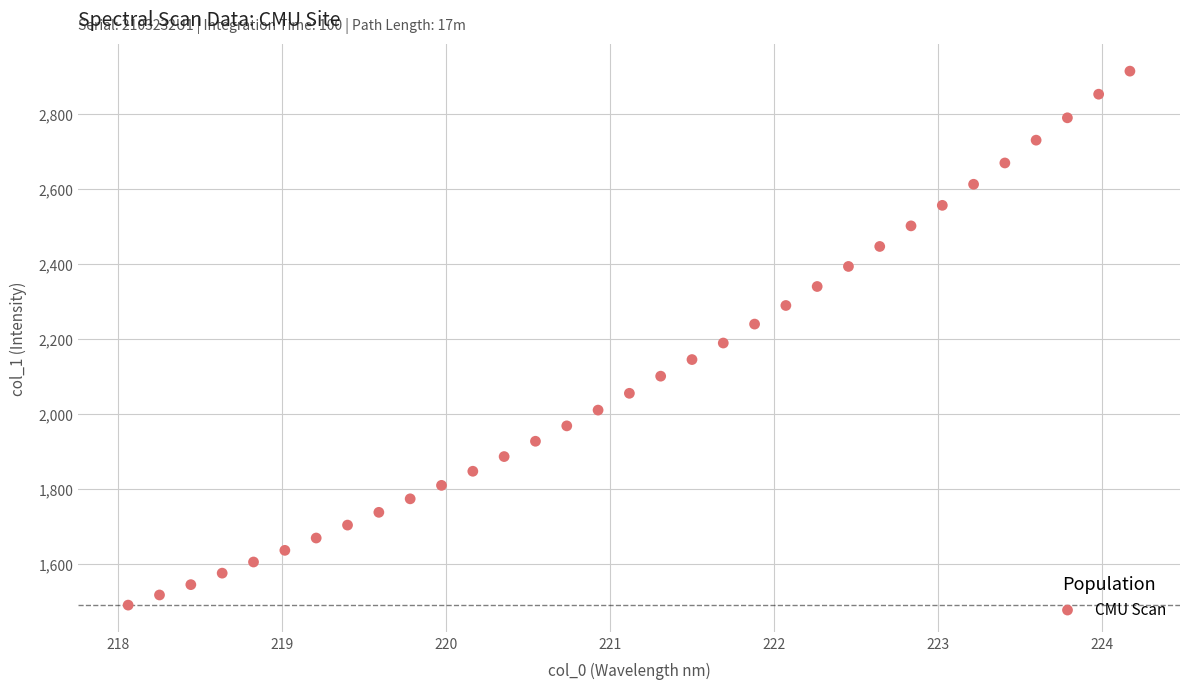

What is the range of X values (max minus min)?

6.1